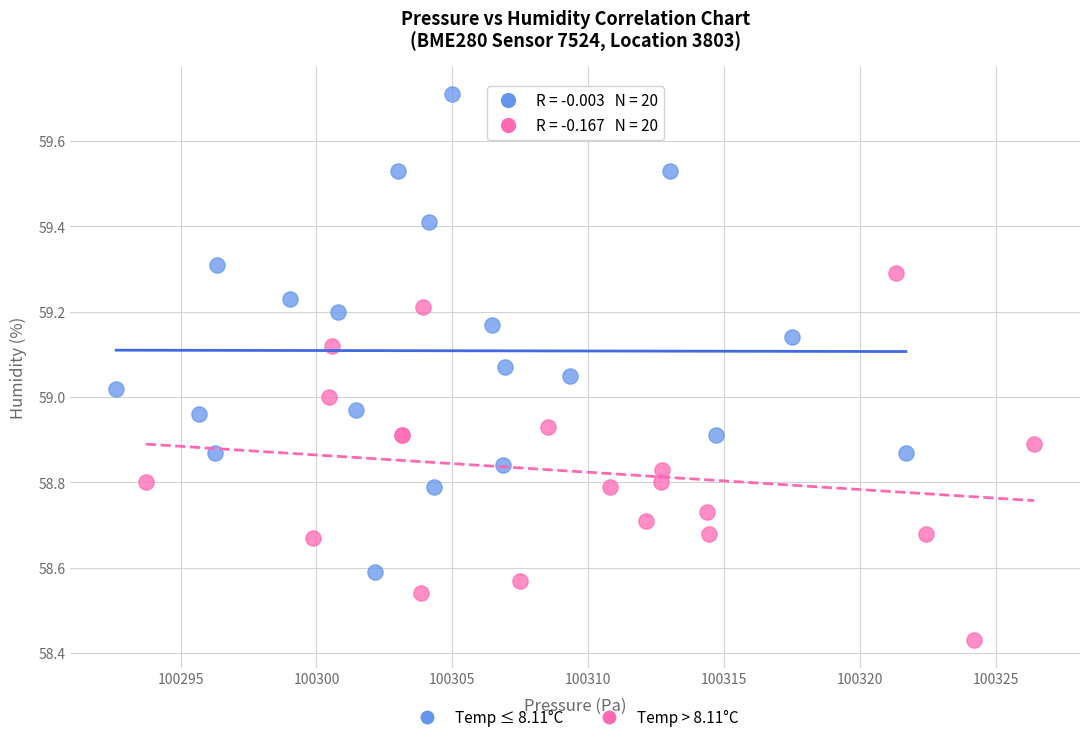

Which series reaches the maximum Y coordinate?

Temp ≤ 8.11°C